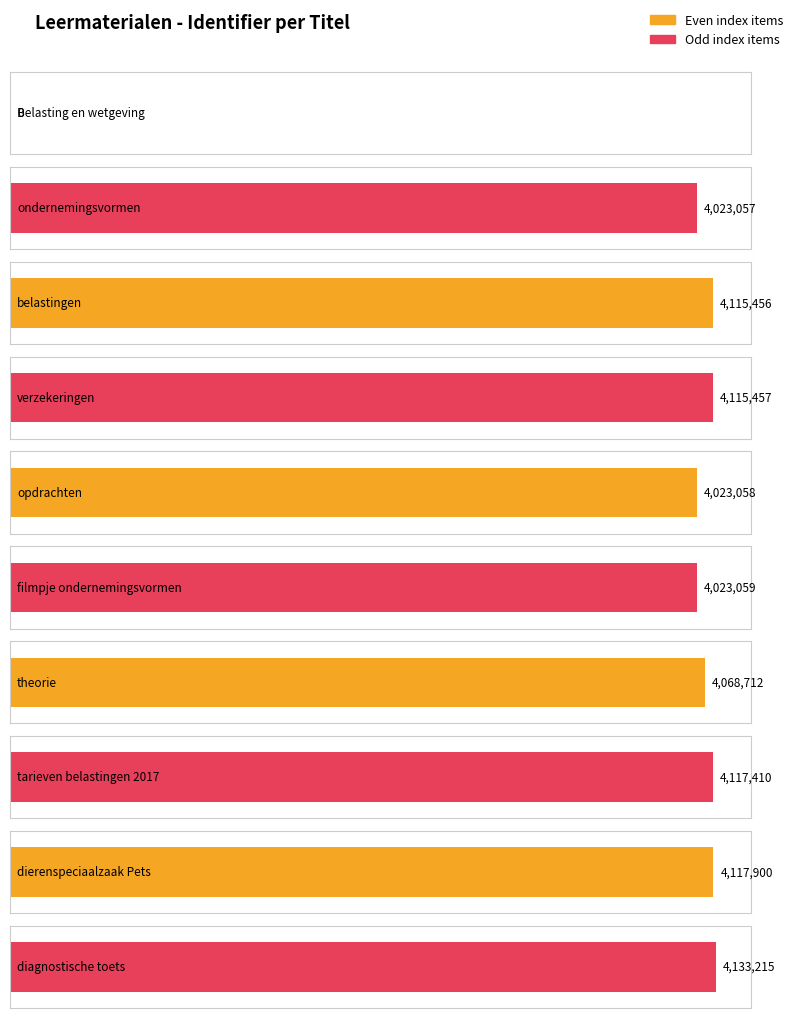

List the labels in order of value, smallest first.

Belasting en wetgeving, ondernemingsvormen, opdrachten, filmpje ondernemingsvormen, theorie, belastingen, verzekeringen, tarieven belastingen 2017, dierenspeciaalzaak Pets, diagnostische toets